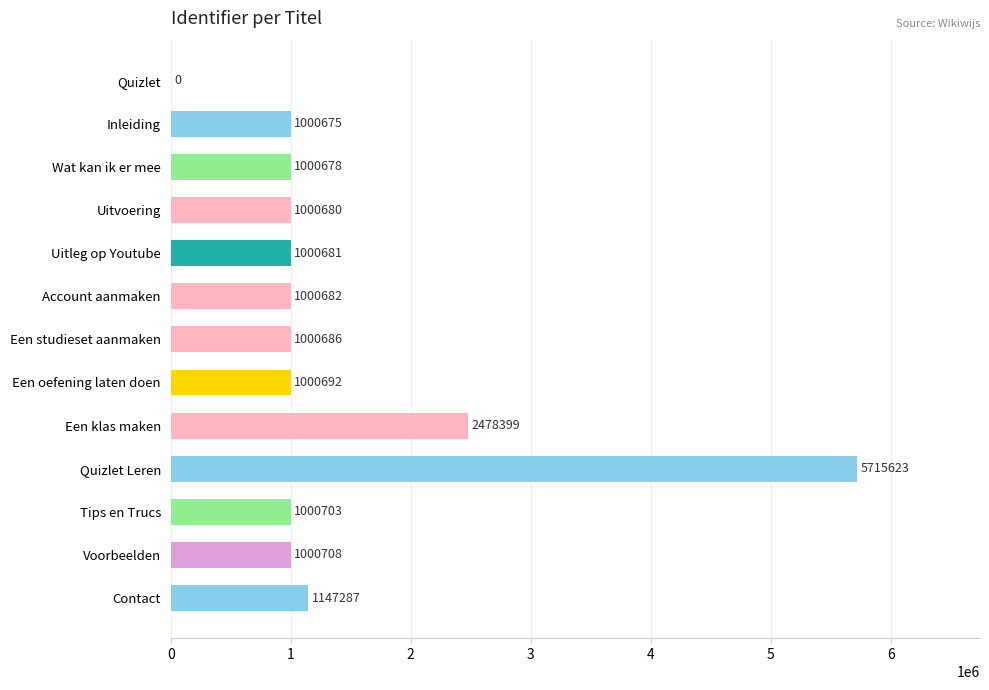

Reading bottom to top, extract all data points from this chart.

Contact=1147287	Voorbeelden=1000708	Tips en Trucs=1000703	Quizlet Leren=5715623	Een klas maken=2478399	Een oefening laten doen=1000692	Een studieset aanmaken=1000686	Account aanmaken=1000682	Uitleg op Youtube=1000681	Uitvoering=1000680	Wat kan ik er mee=1000678	Inleiding=1000675	Quizlet=0